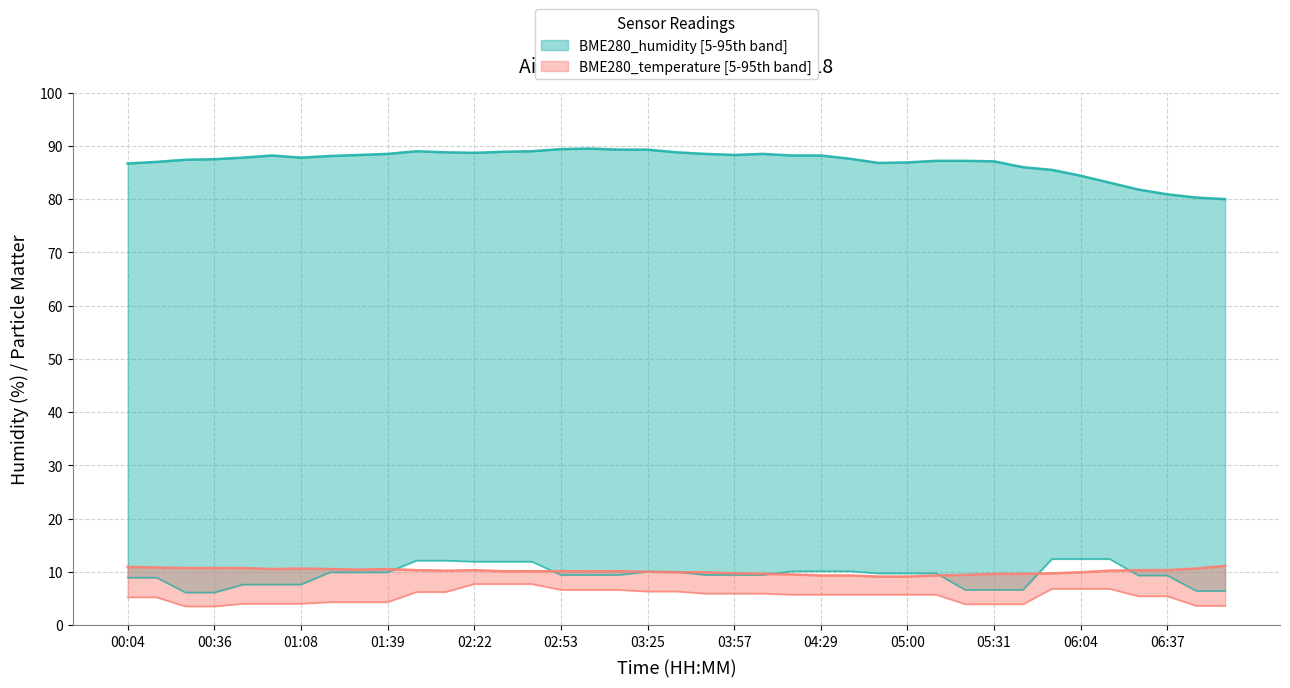

Does the chart have visible grid lines?

Yes